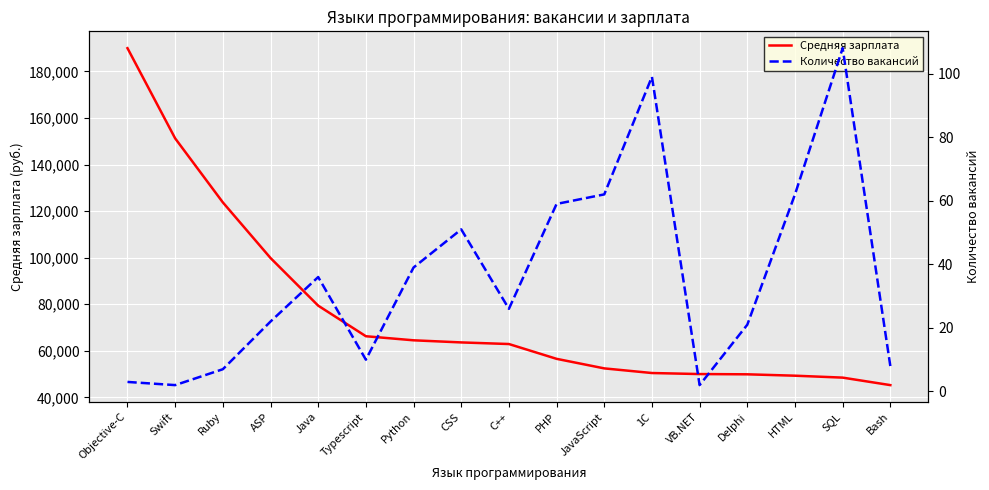

What is the lowest value of the Средняя зарплата series?

45250